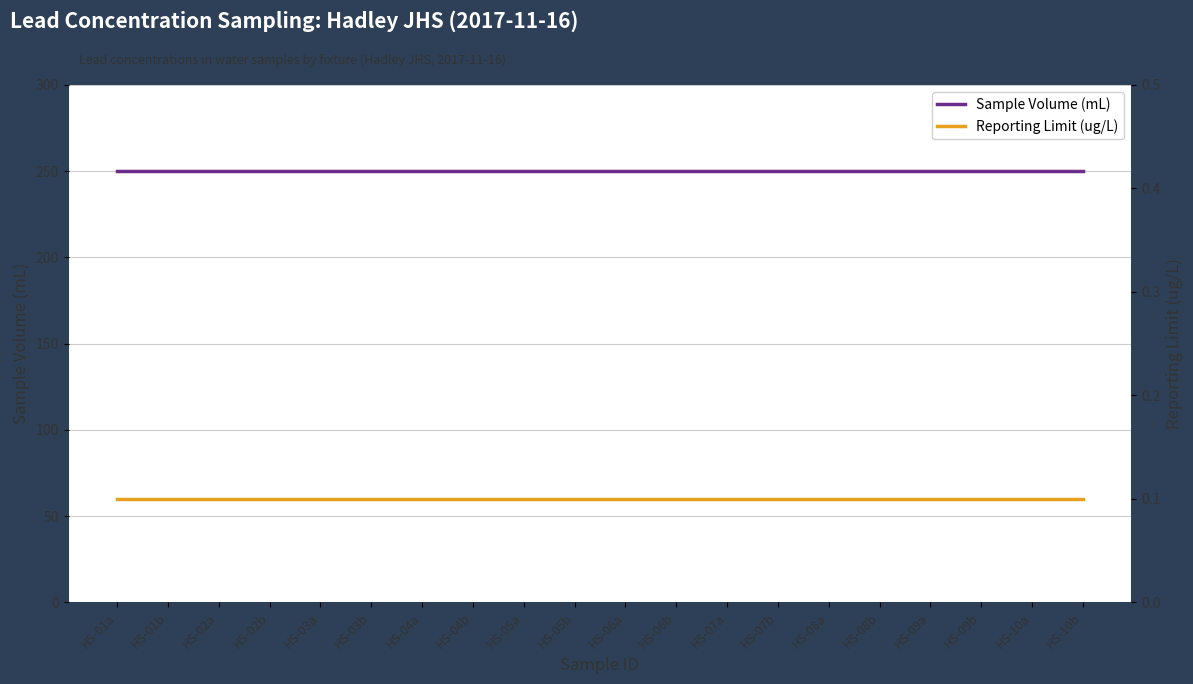

Which label corresponds to the smallest value in the chart?

HS-01a